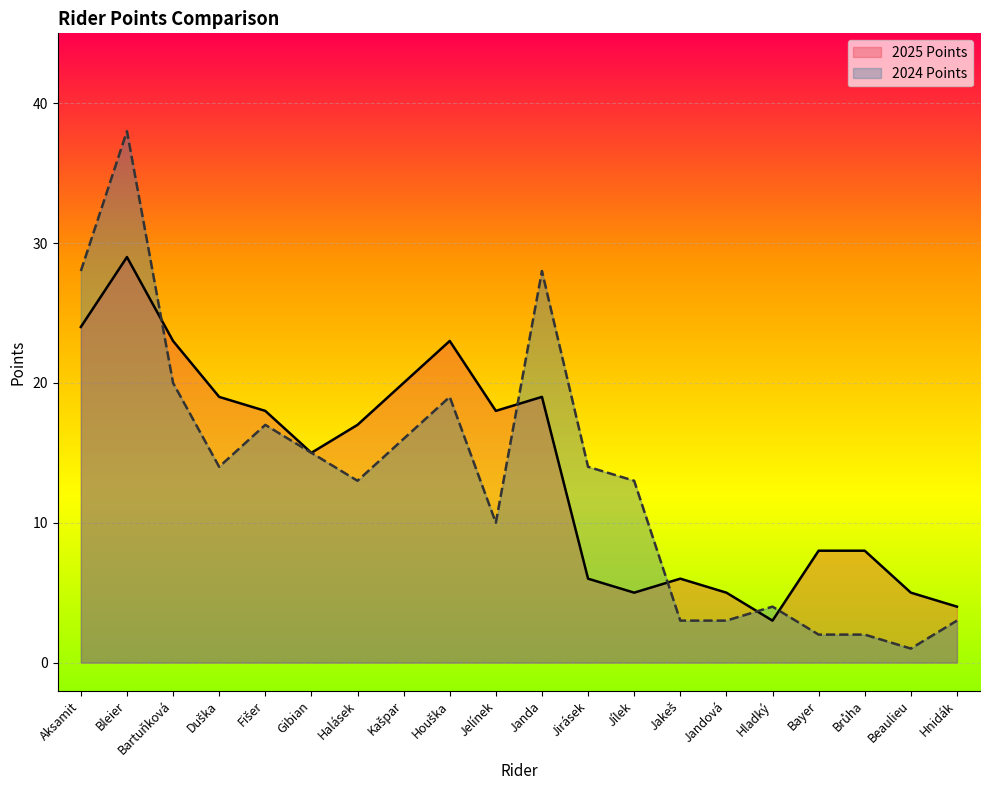

What is the label of the 13th point from the right?

Kašpar